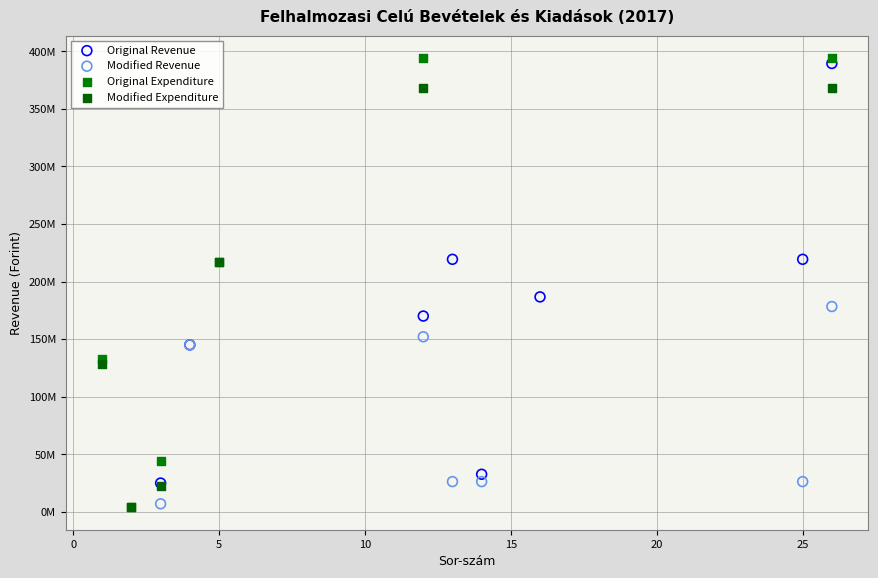

Which series has the widest spread of Y values?

Original Expenditure